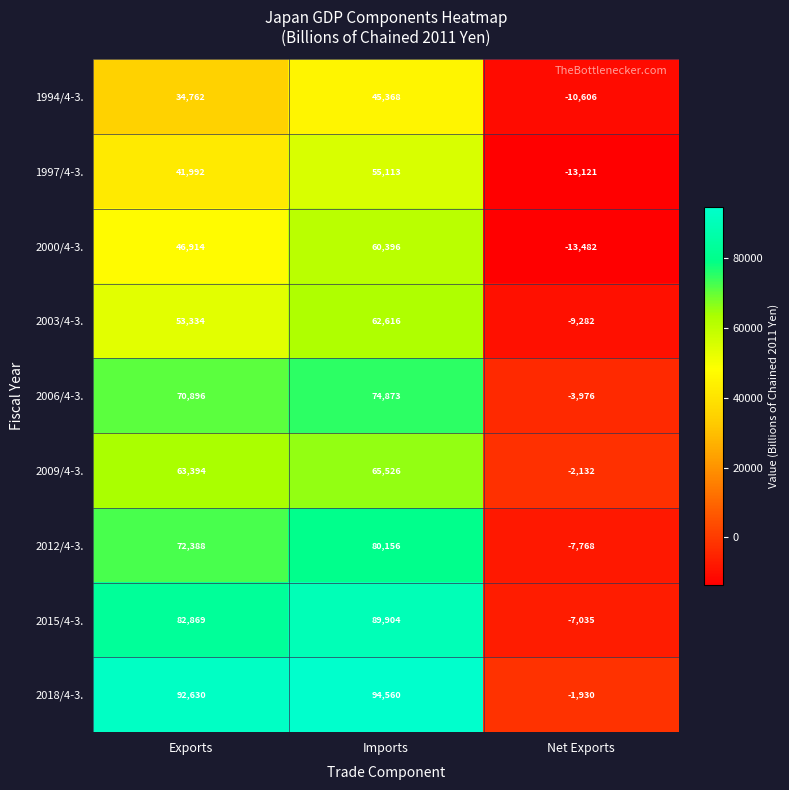

Which category has the highest value across all series?

Imports